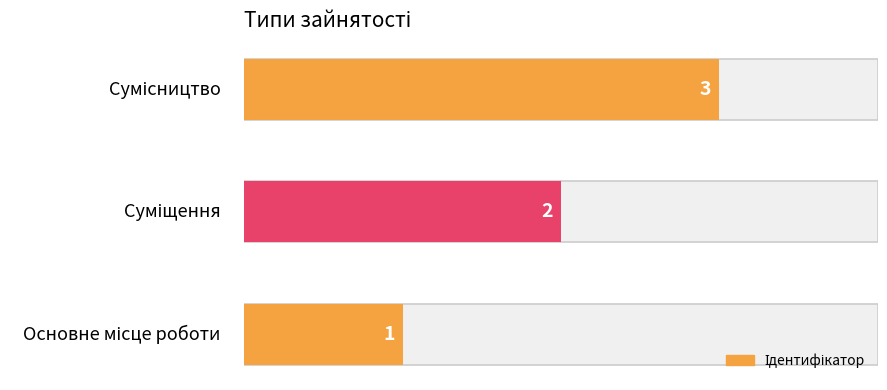

What position from the right is Суміщення?

2